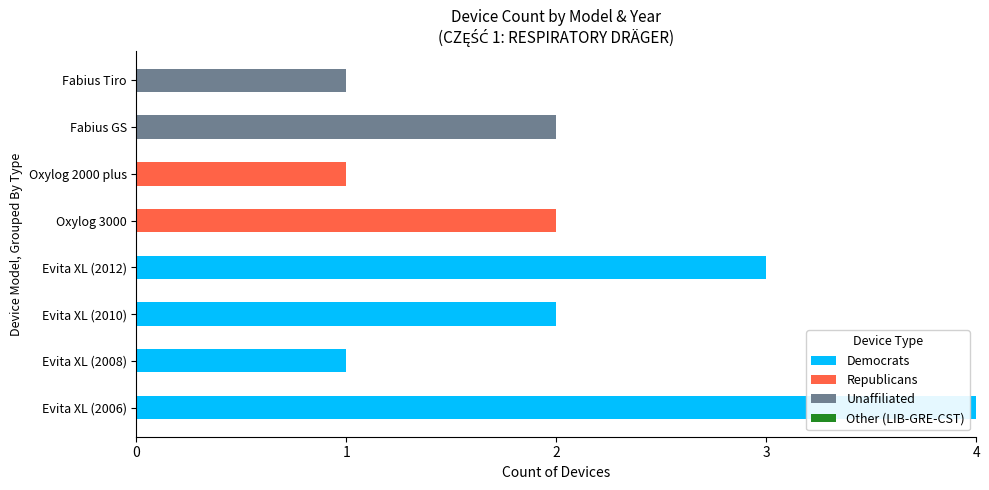

At which label does Democrats reach its peak?

Evita XL (2006)